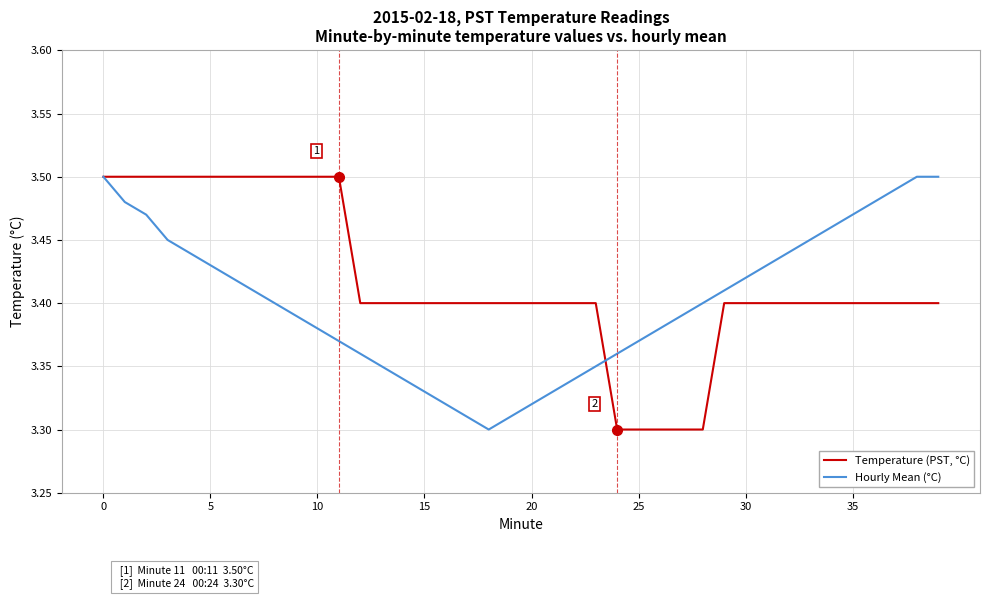

Which series has the largest total across all categories?

Temperature (PST, °C)